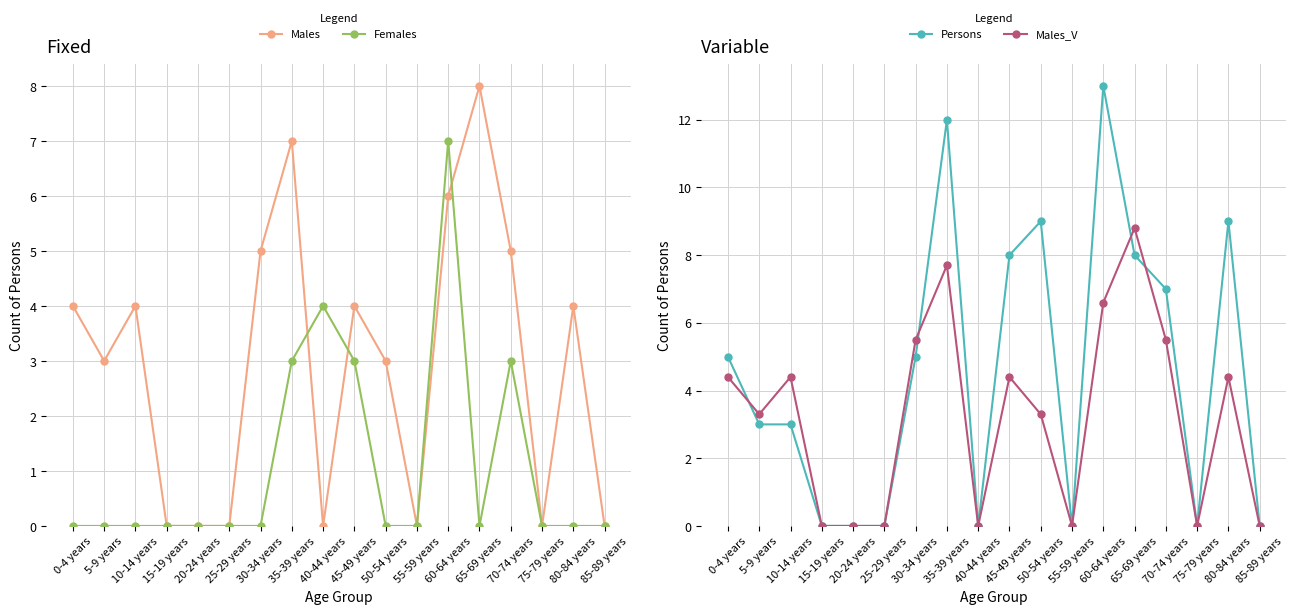

In Females, how many points are lower than both neighbors (excluding endpoints)?

1